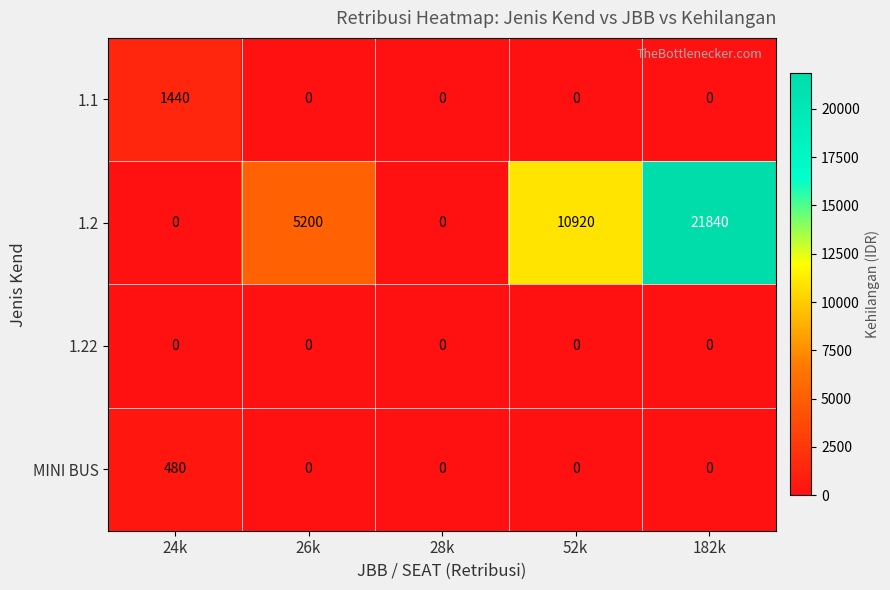

Reading right to left, list all the values displayed in this chart.

1.1: 0	0	0	0	1440
1.2: 21840	10920	0	5200	0
1.22: 0	0	0	0	0
MINI BUS: 0	0	0	0	480